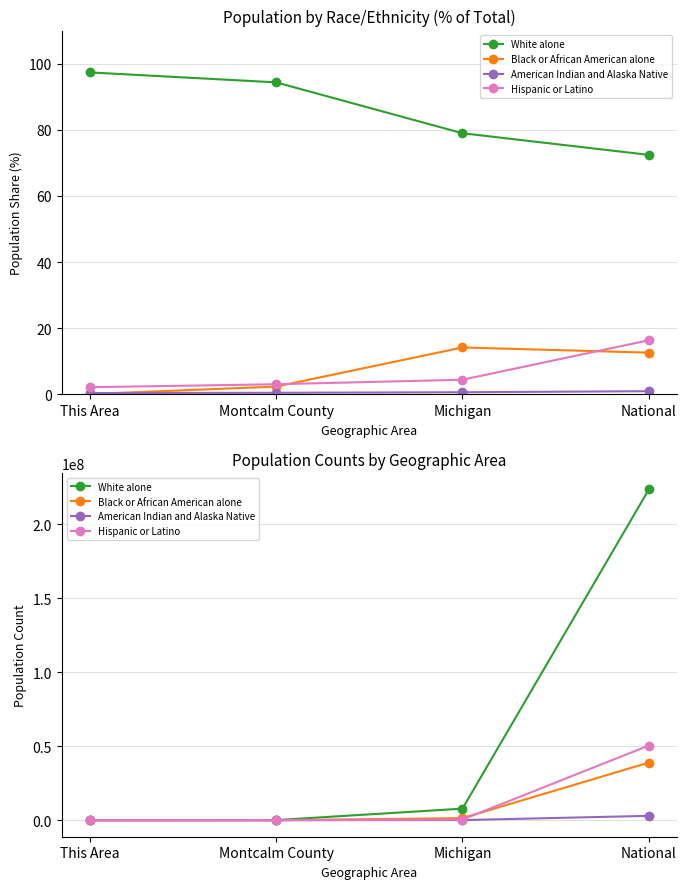

Between Montcalm County and This Area, which is larger?

Montcalm County